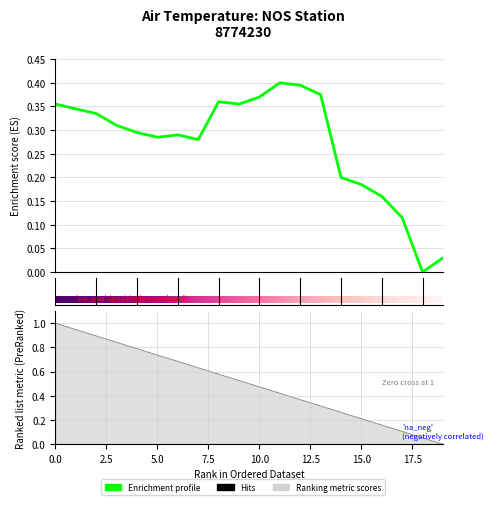

How many positive values are there?

19